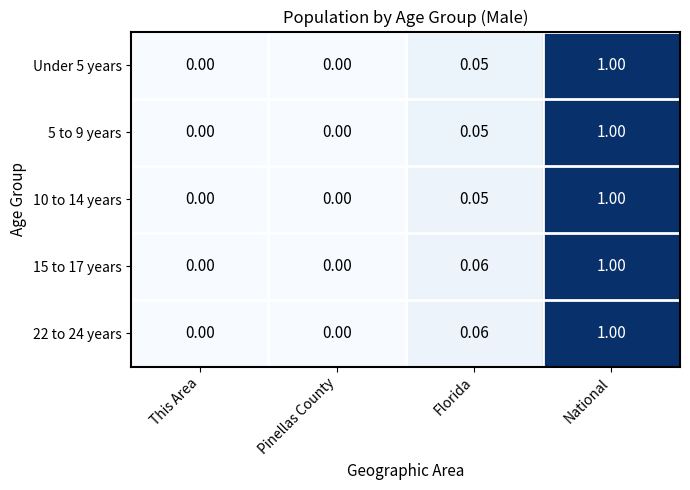

Which category has the highest value in the 15 to 17 years series?

National